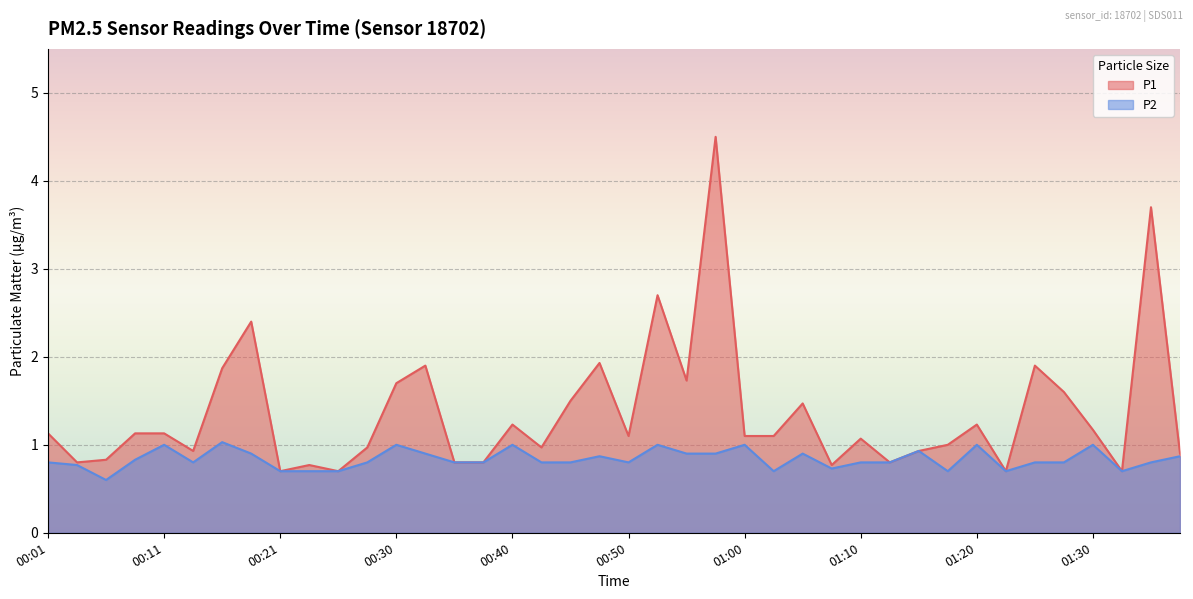

True or false: P2 has a value of 0.2 at 01:32.

False